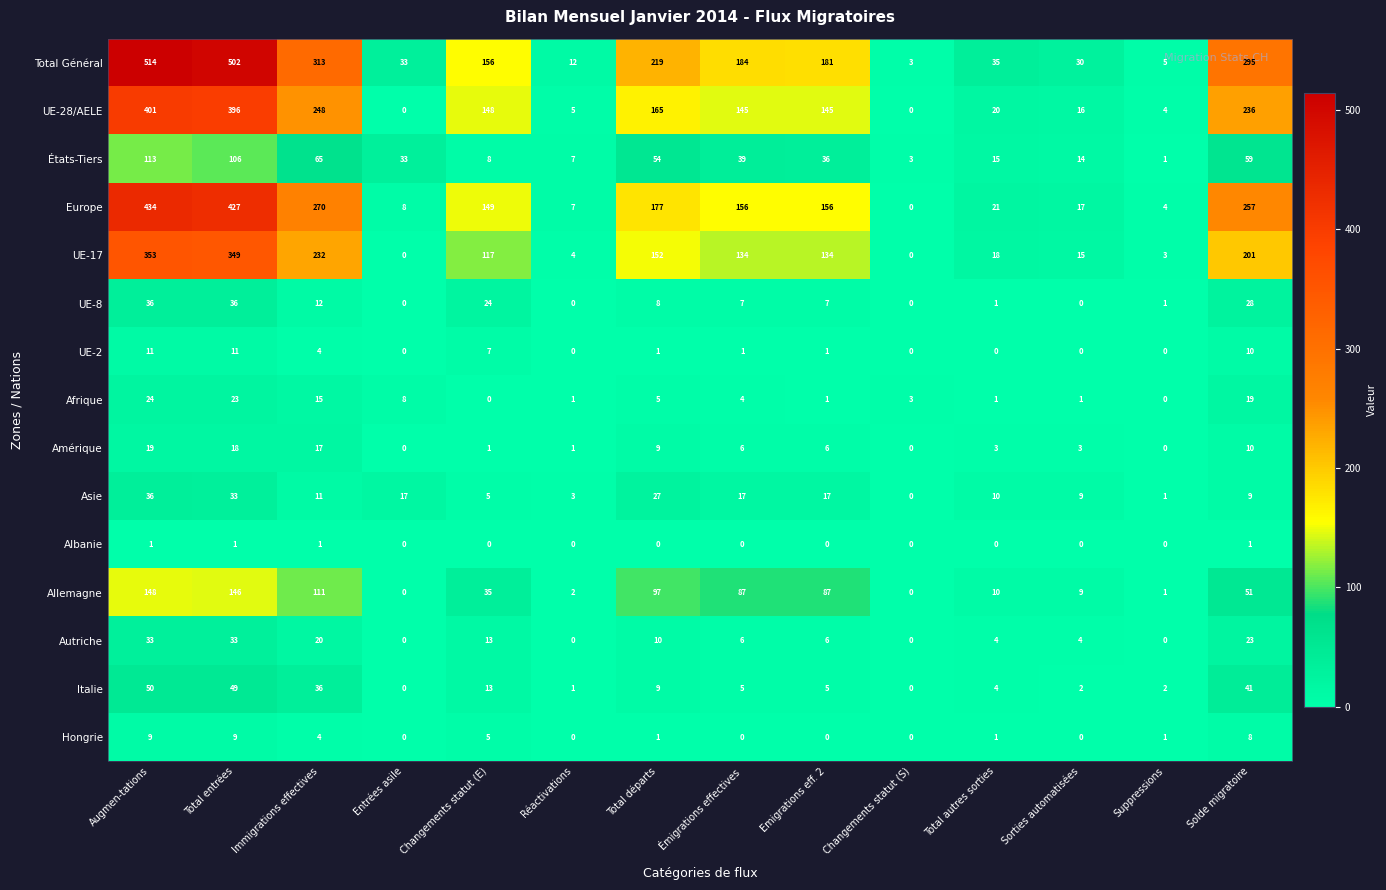

What is the difference between the highest and lowest values at Changements statut (S)?

3